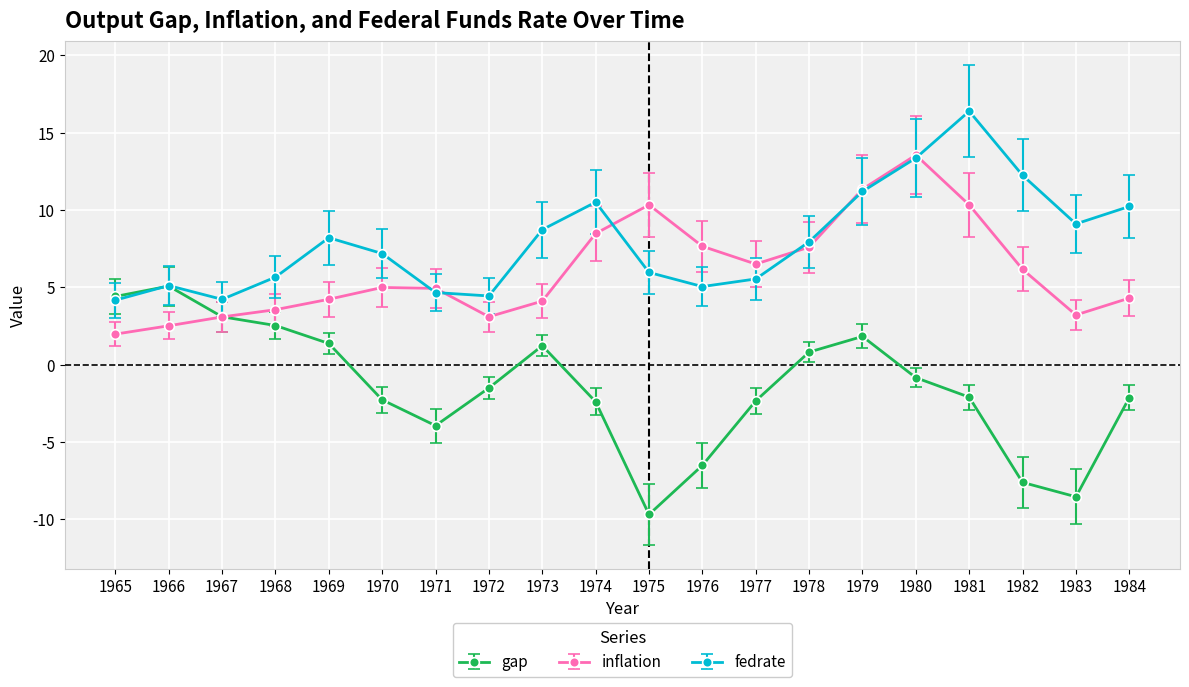

Between 1982 and 1984, which series saw the biggest shift?

gap